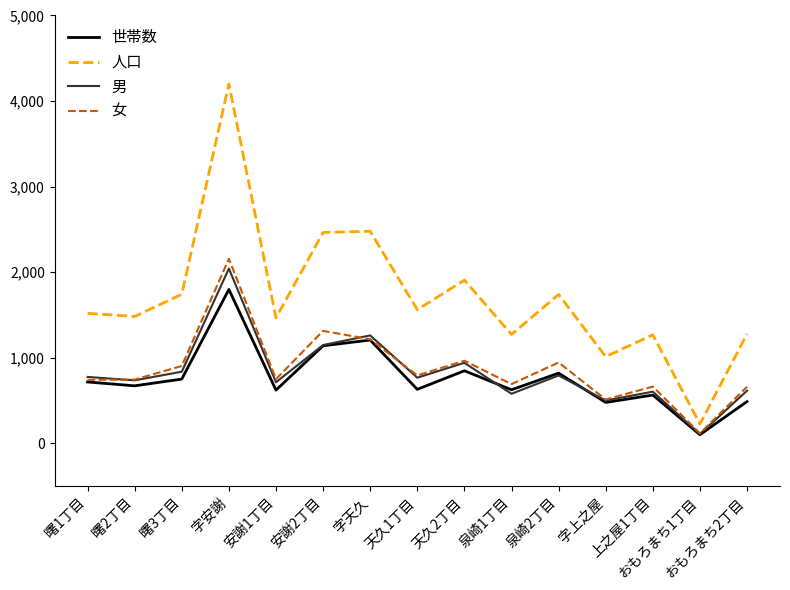

What is the difference between the 世帯数 values at おもろまち1丁目 and おもろまち2丁目?

387